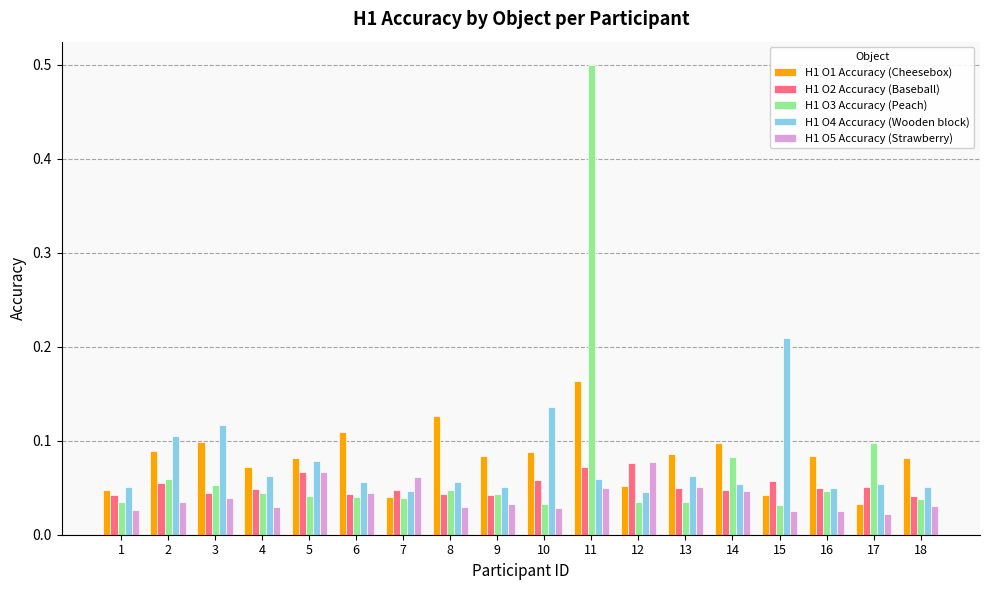

What is the greatest value displayed?

0.5